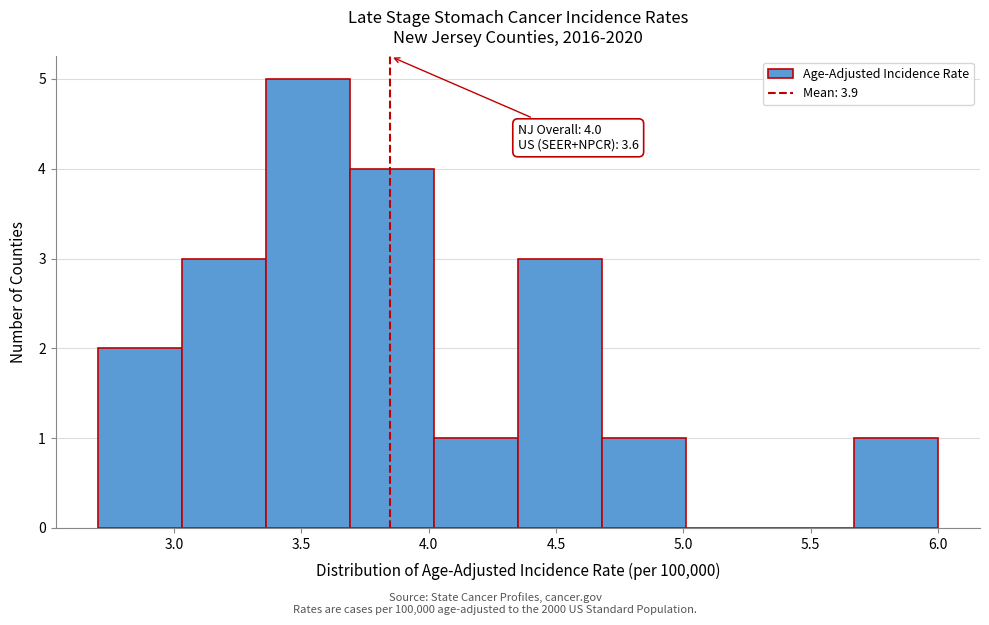

Which range on the x-axis has the tallest bar?

3.36 to 3.69